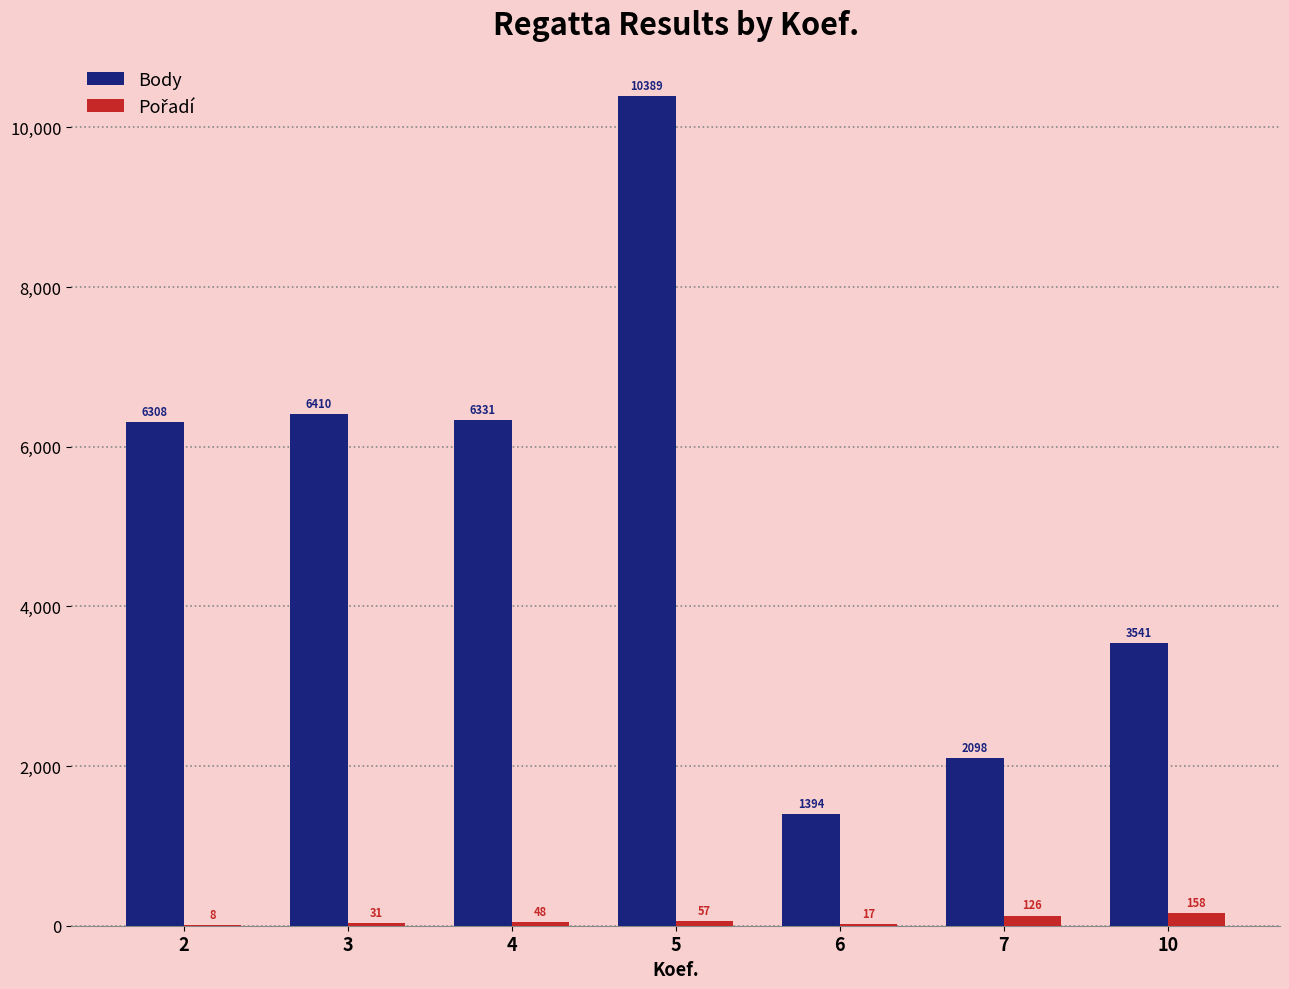

What is the highest value of the Body series?

10389